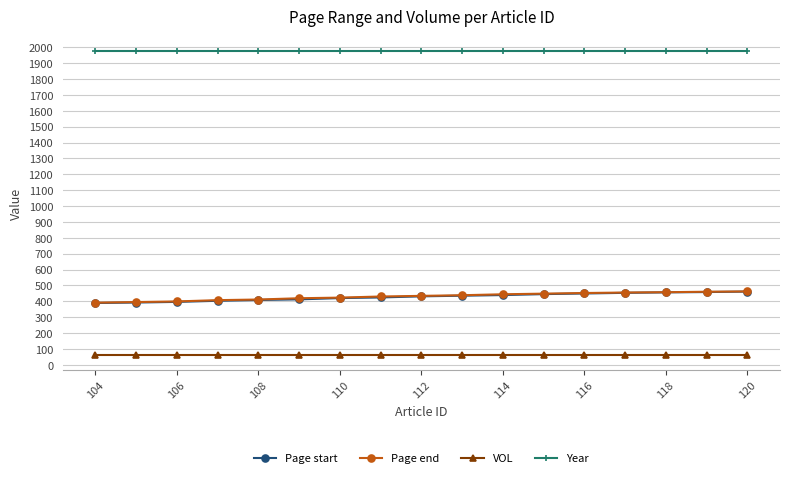

What is the maximum value shown in the chart?

1975